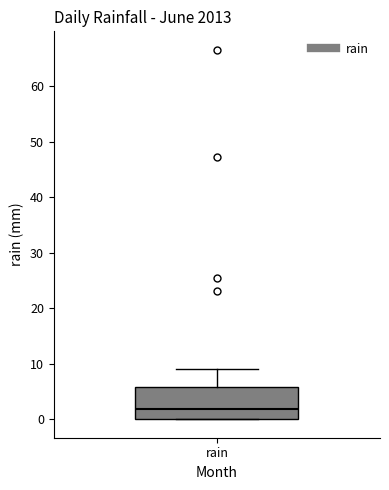

Read this box plot against the y-axis: the position of the median line, the range covered by the box, and the ends of both whiskers. The values are not printed on the chart, so give them approximately, as read against the axis.

median 2, box 0 to 6, whiskers 0 to 9